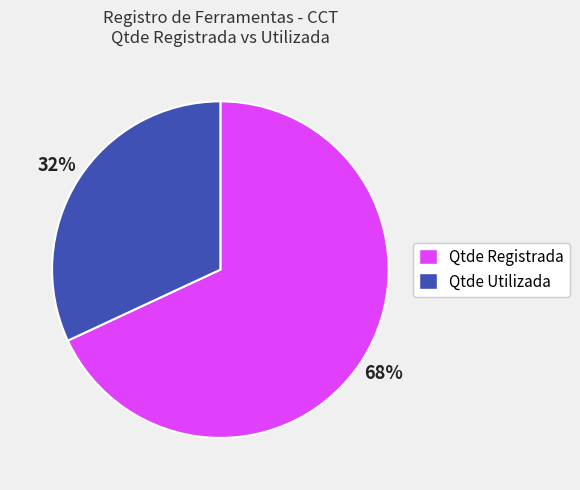

What percentage is the Qtde Utilizada slice, to the nearest percent?

32%